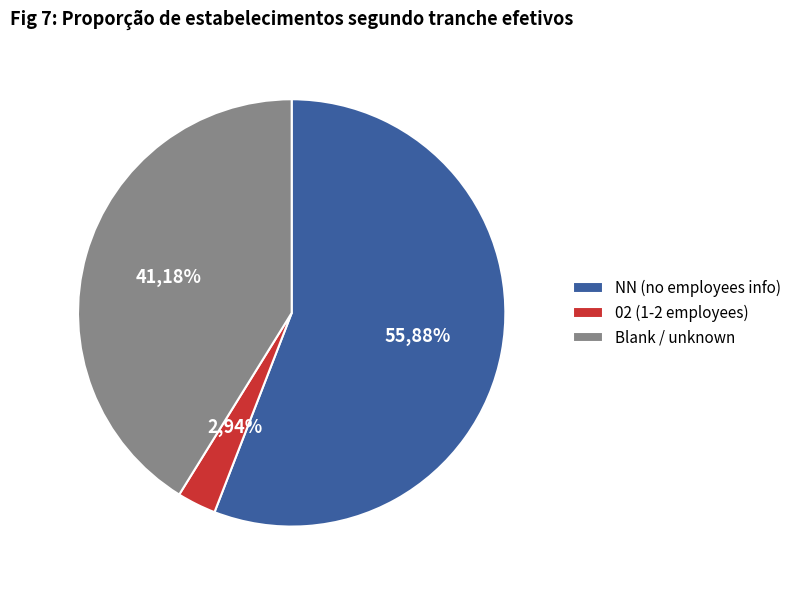

The  slice represents 53% of the pie. True or false?

False